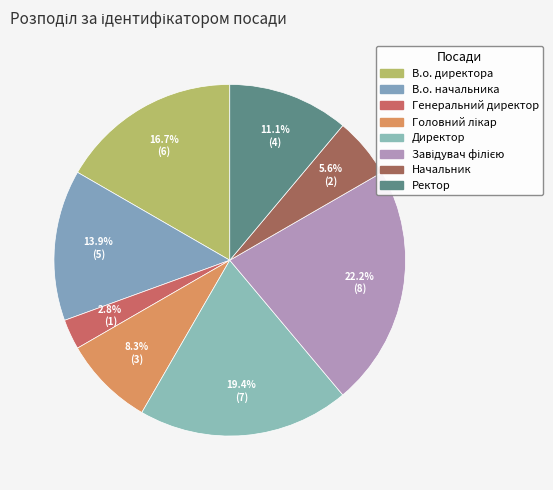

Combined, do Завідувач філією and В.о. начальника account for over 50%?

No